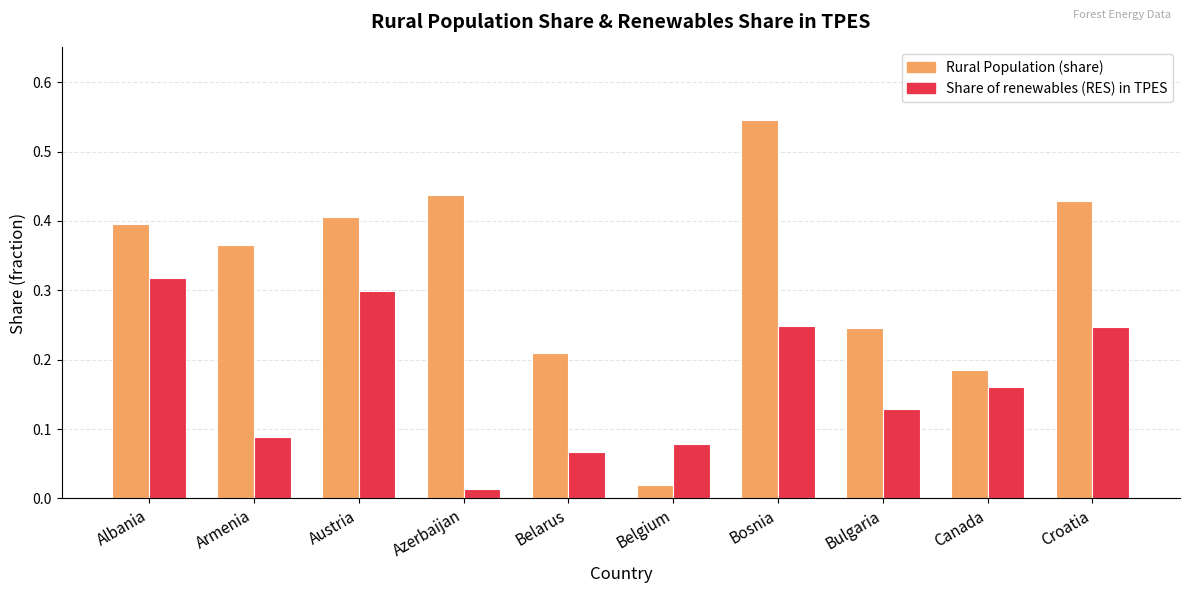

Is the value of Share of renewables (RES) in TPES at Canada greater than the value of Rural Population (share) at Croatia?

No